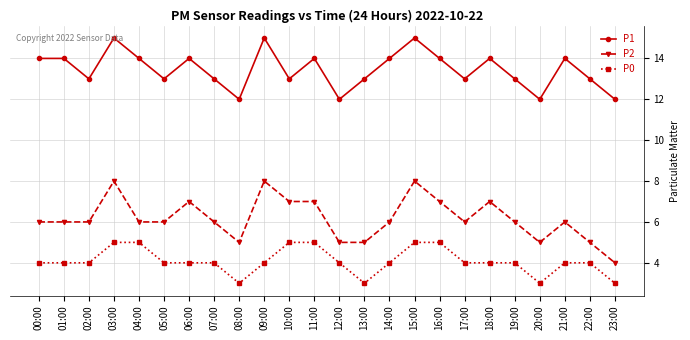

Which series has the widest spread of values?

P2